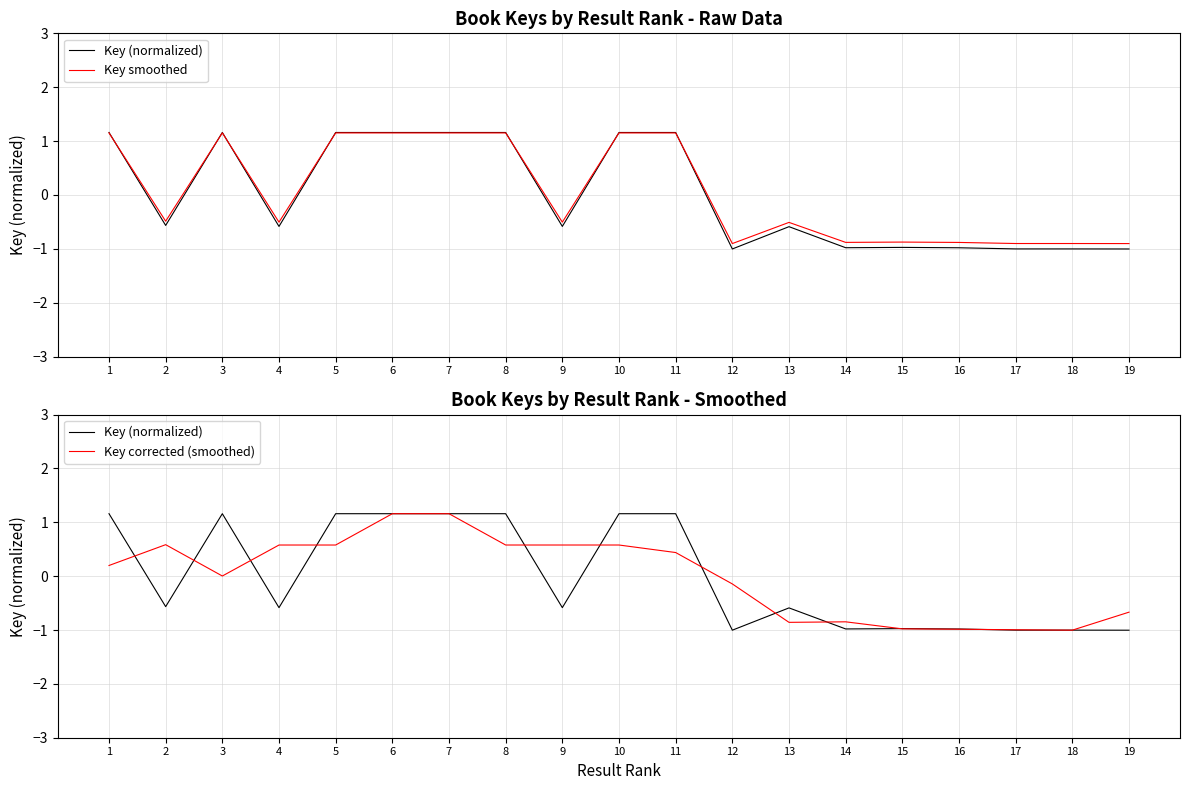

What are all the series names shown in the legend?

Key (normalized), Key smoothed, Key corrected (smoothed)